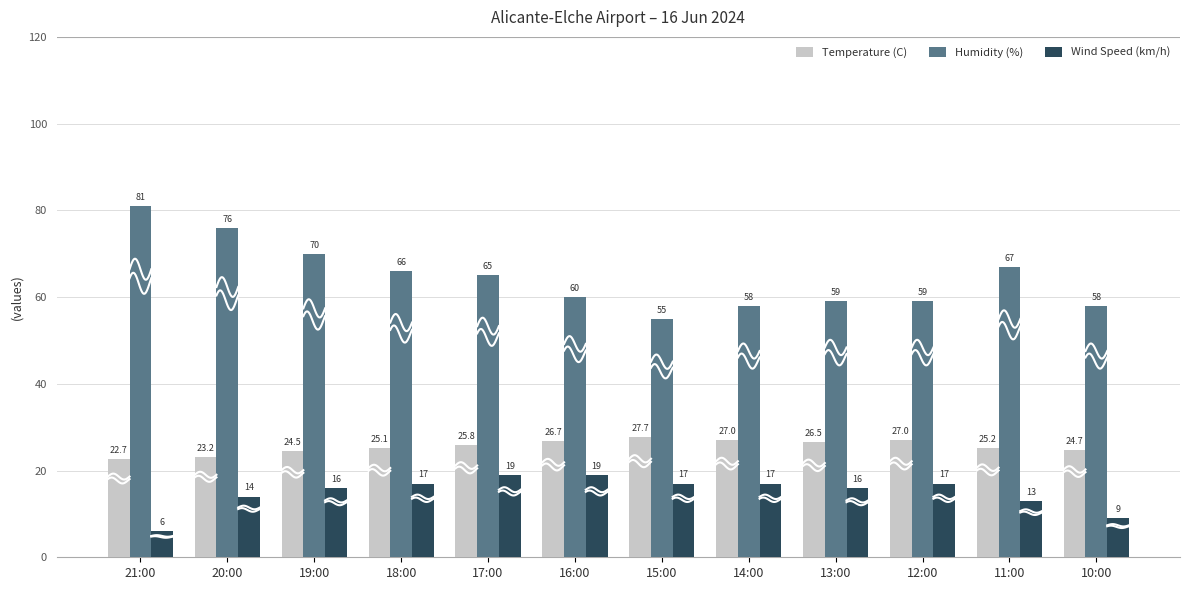

True or false: Wind Speed (km/h) has a value of 17.0 at 14:00.

True